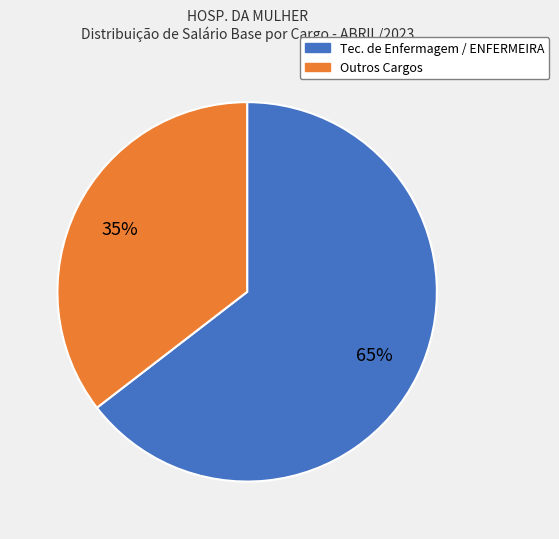

Is there a majority slice in this chart?

Yes